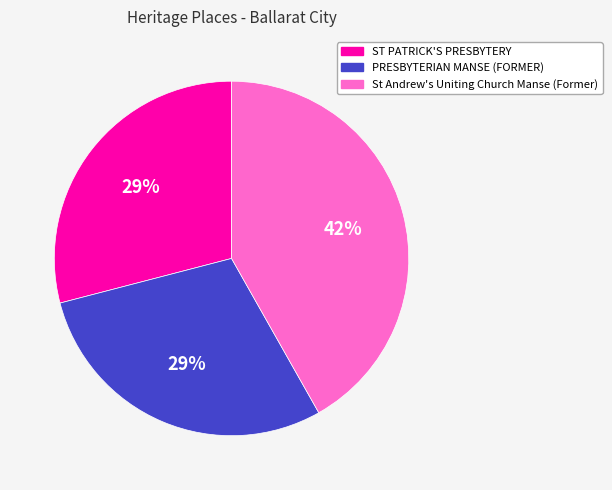

To the nearest percent, what portion does St Andrew's Uniting Church Manse (Former) represent?

42%